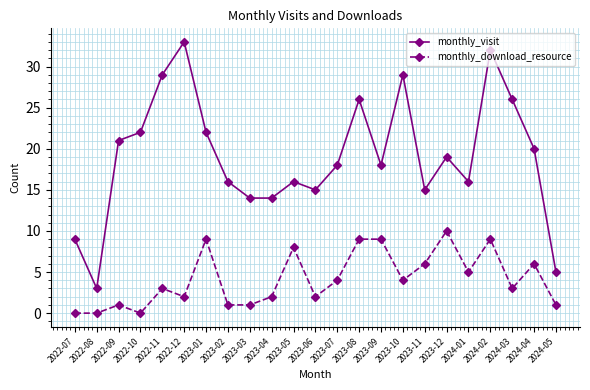

The monthly_download_resource series shows 4 at 2024-02. True or false?

False